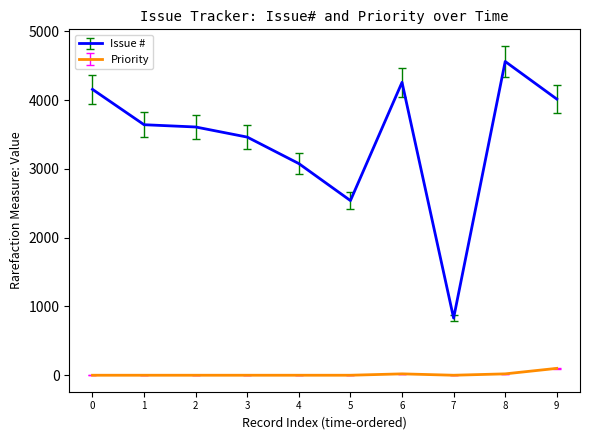

True or false: Priority and Issue # cross at least once.

False